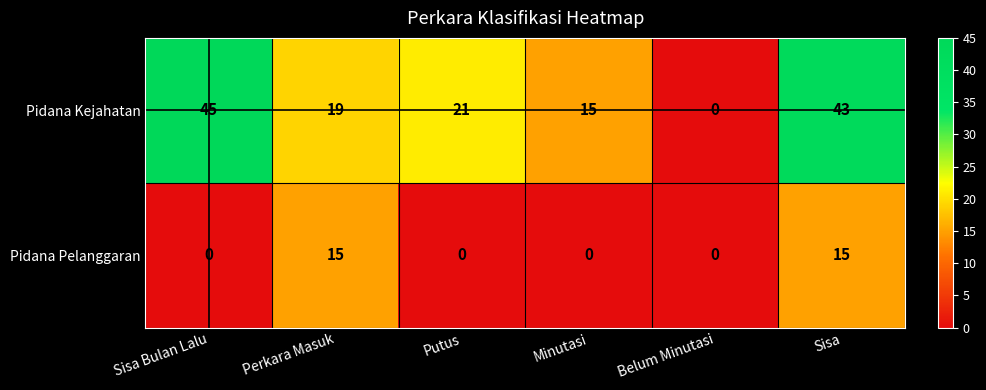

Where does the Pidana Kejahatan series first go above 21?

Sisa Bulan Lalu